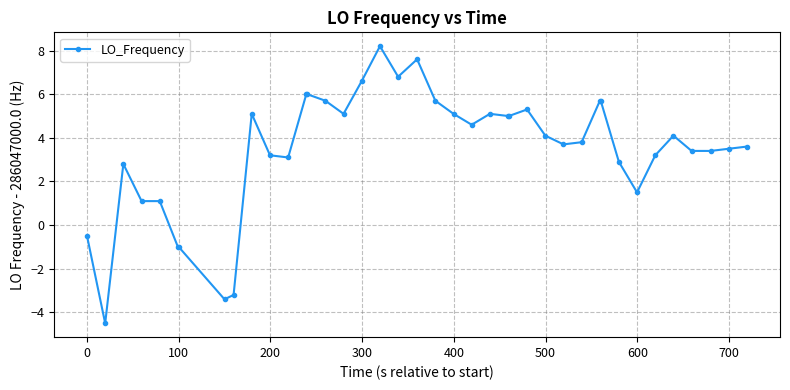

What is the sum of all values?

139.2